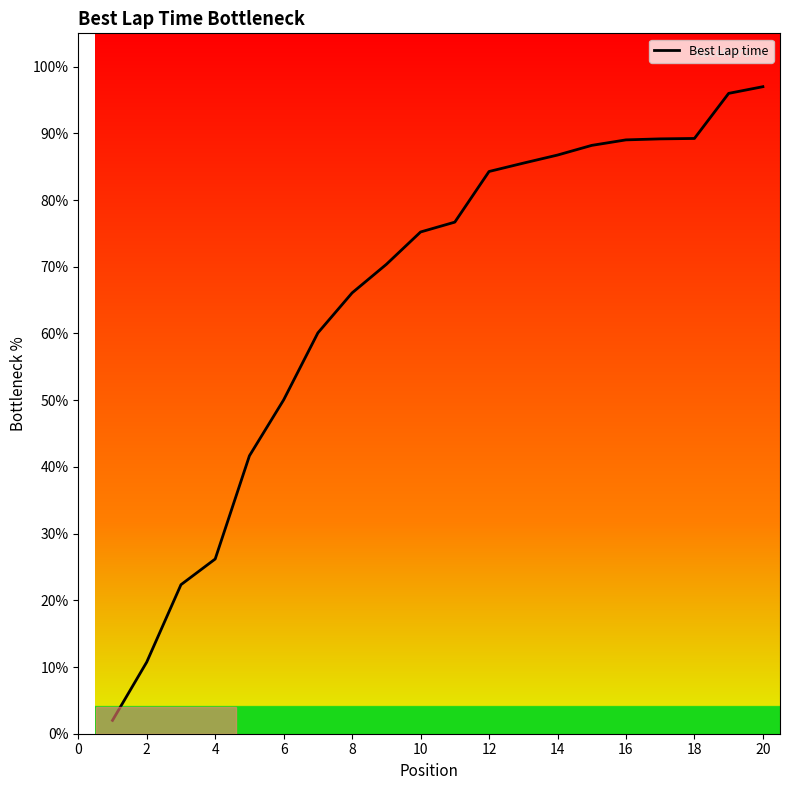

What is the greatest value displayed?

97.0